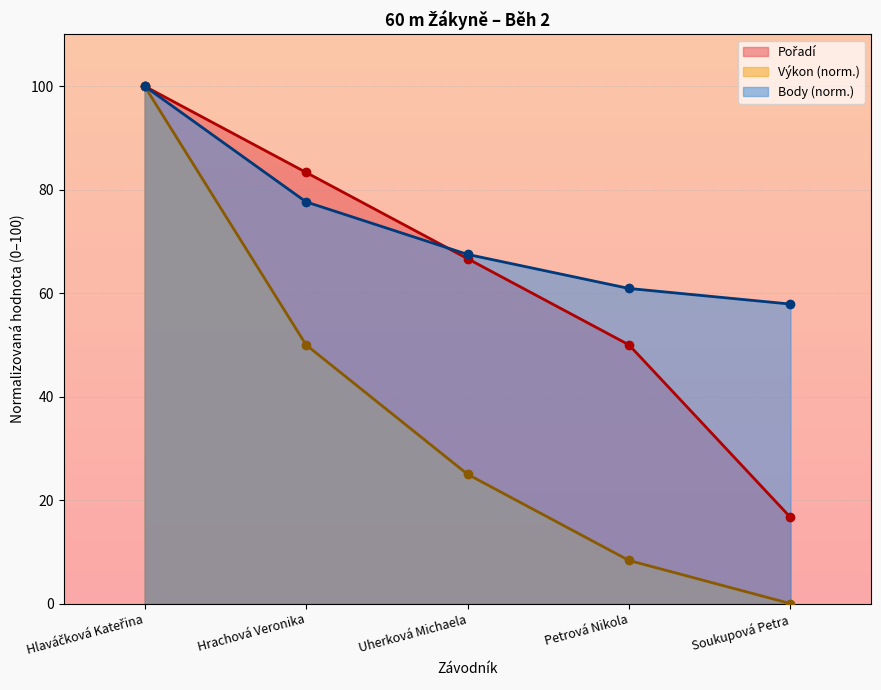

What are all the series names shown in the legend?

Pořadí, Výkon, Body